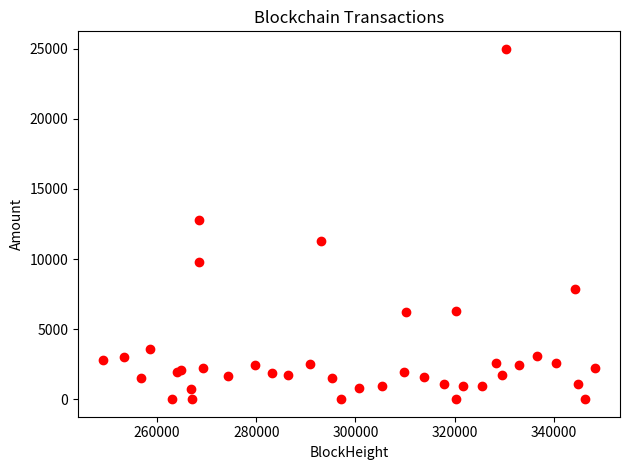

What Y value in the scatter plot is closest to 12500?

12818.4